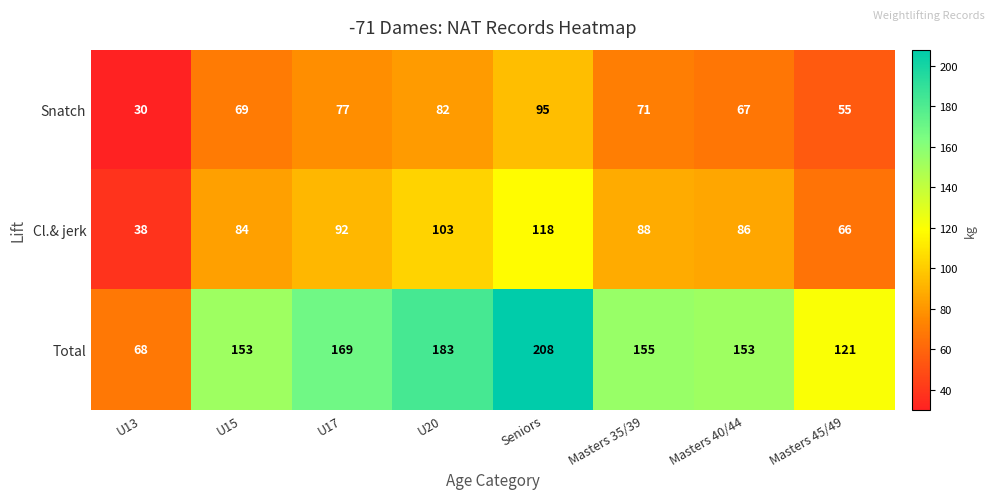

Count the number of data series in this chart.

3